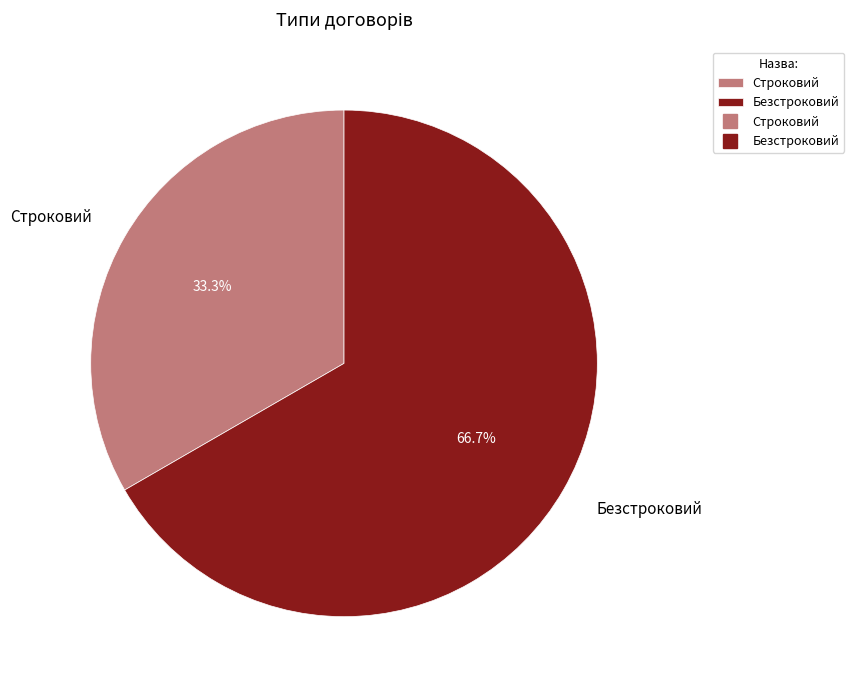

Which category accounts for the majority?

Безстроковий